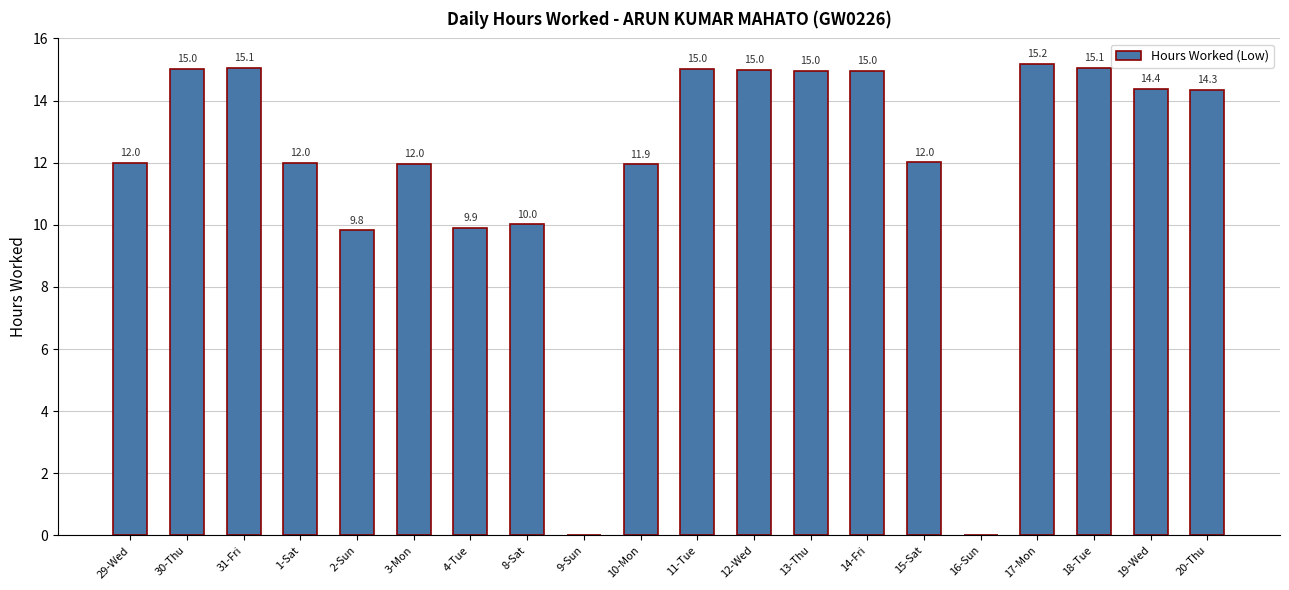

What is the average value?

11.9